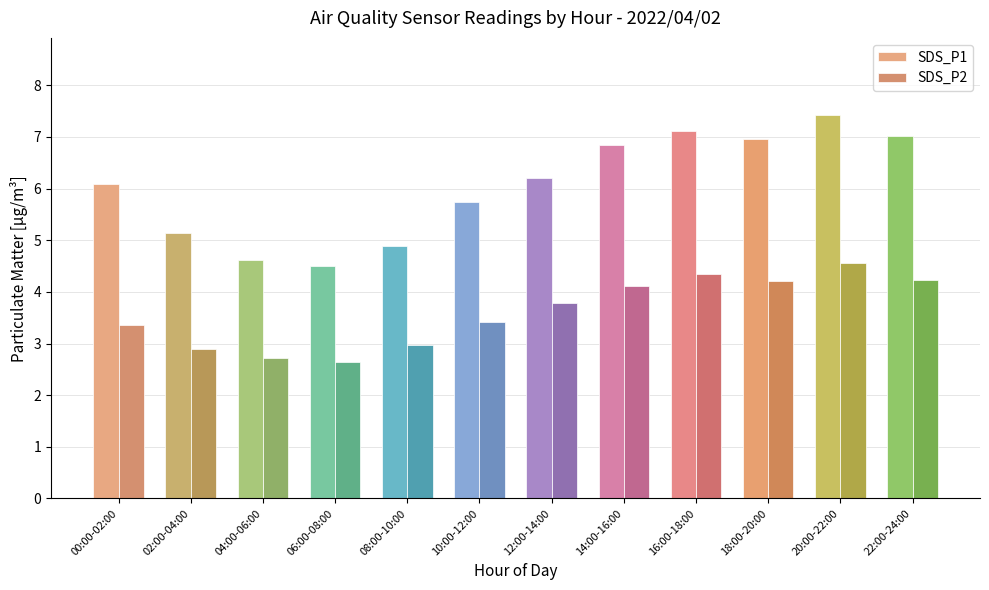

Where is SDS_P2 nearest to the value 3?

08:00-10:00